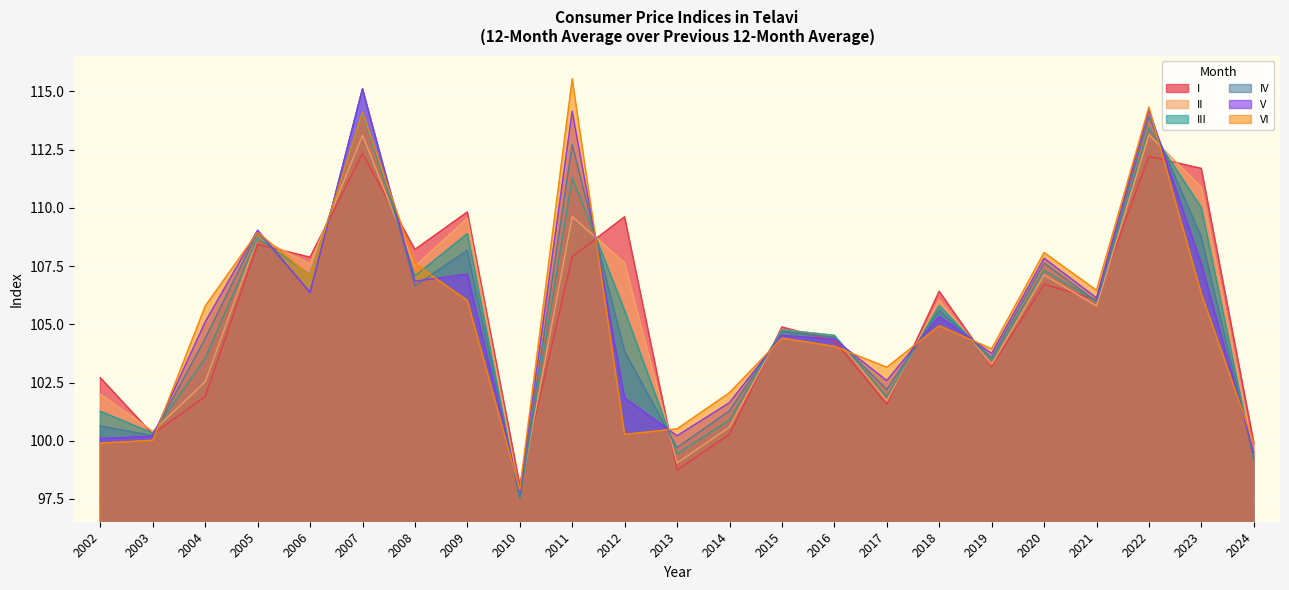

Between which two adjacent categories do IV and V first intersect?

2003 and 2004